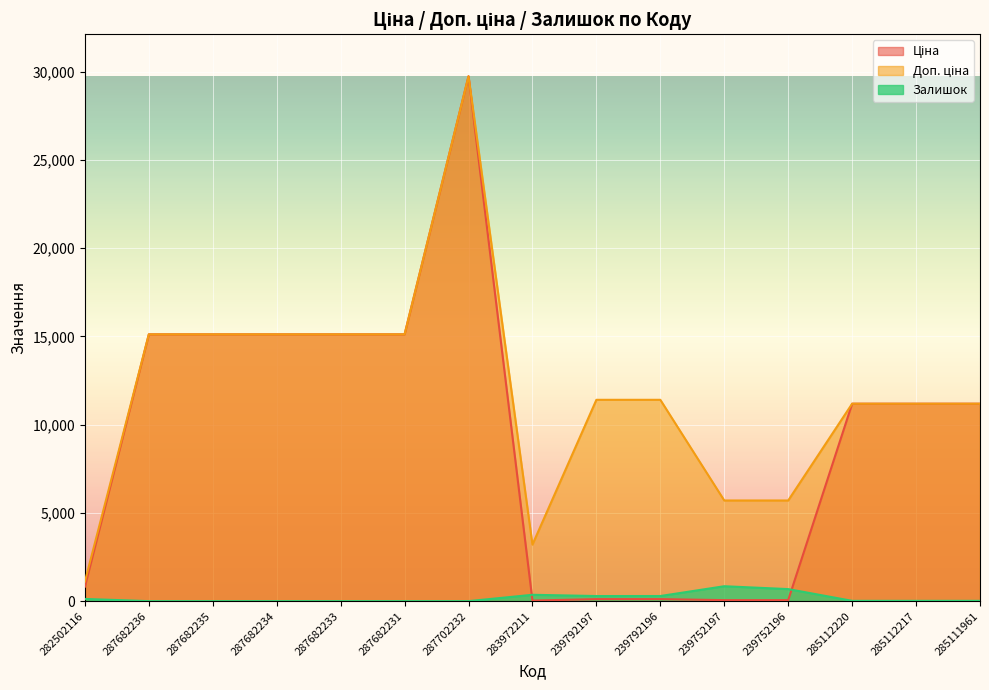

Which series has the widest spread of values?

Ціна